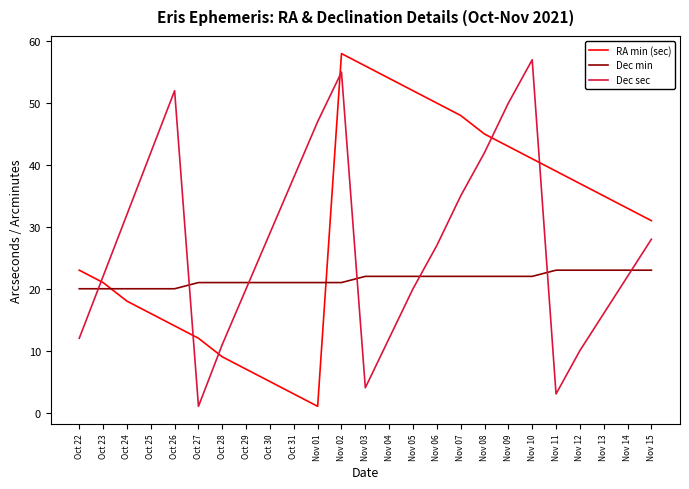

Which series has the largest range (max minus min)?

RA min (sec)